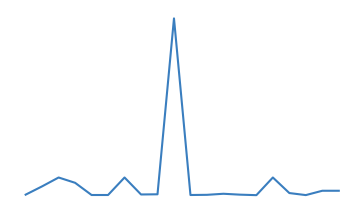

At which label does the data first exceed 160?

1